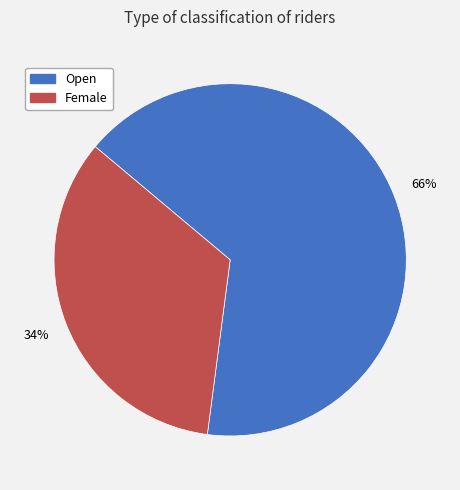

Which category has the smallest portion of the pie?

Female